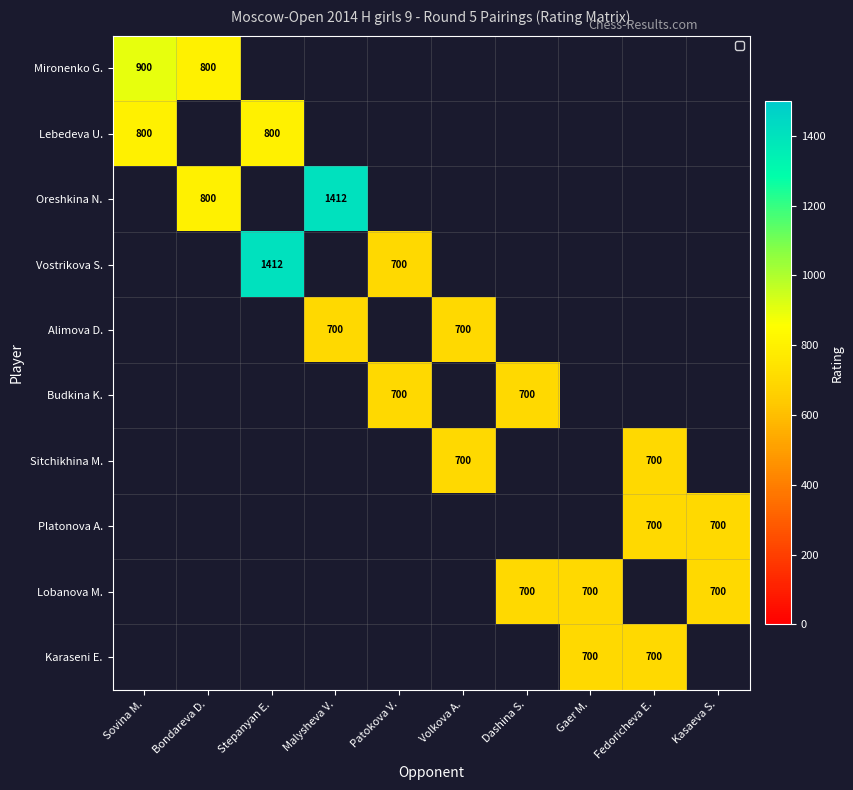

The Oreshkina N. series shows 368 at Bondareva D.. True or false?

False